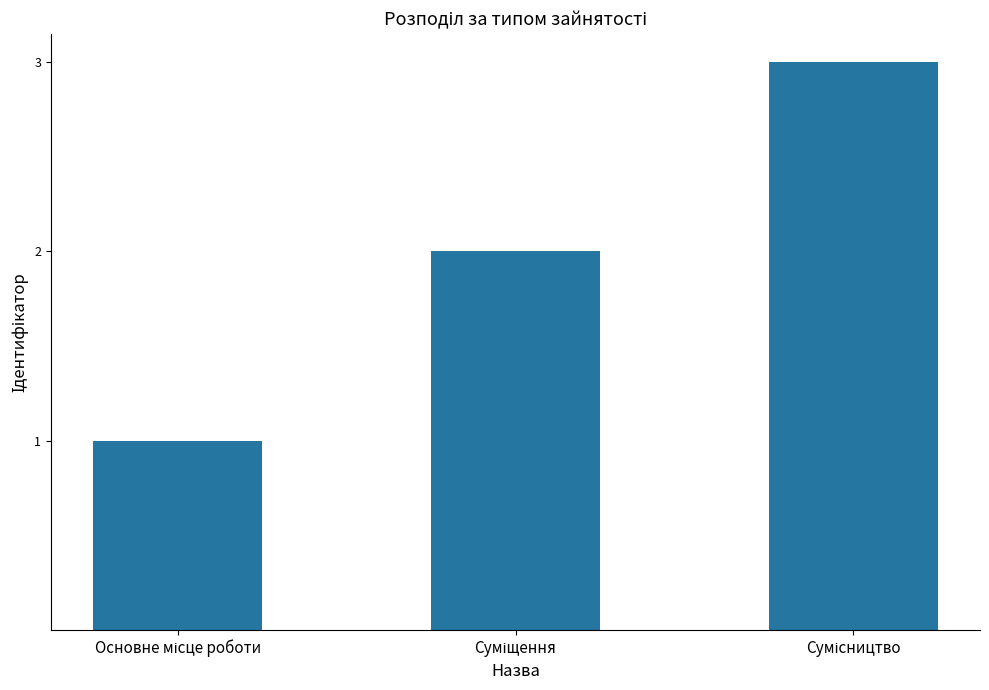

What is the maximum value shown in the chart?

3